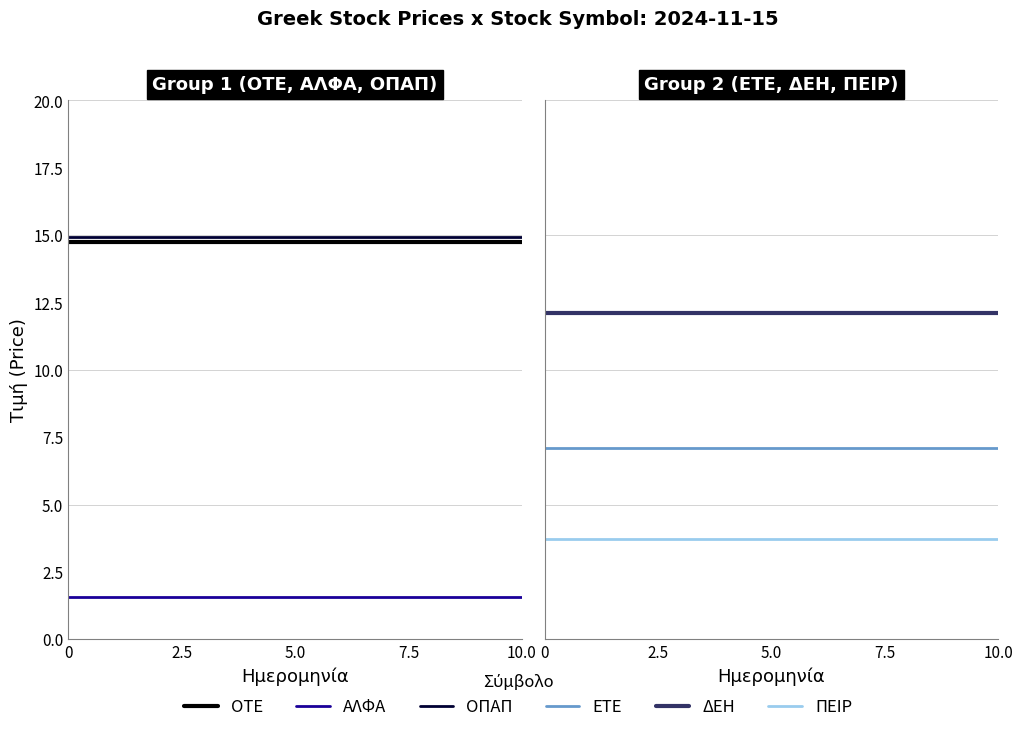

What is the sum of all ΔΕΗ values?

24.2